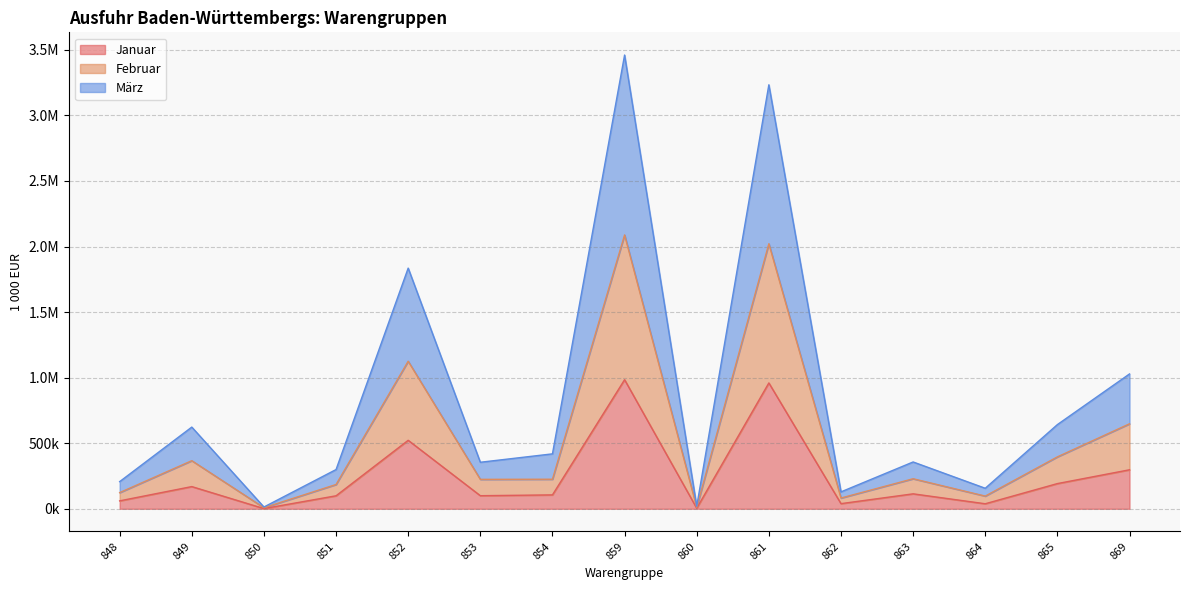

True or false: Januar and März intersect in this chart.

False